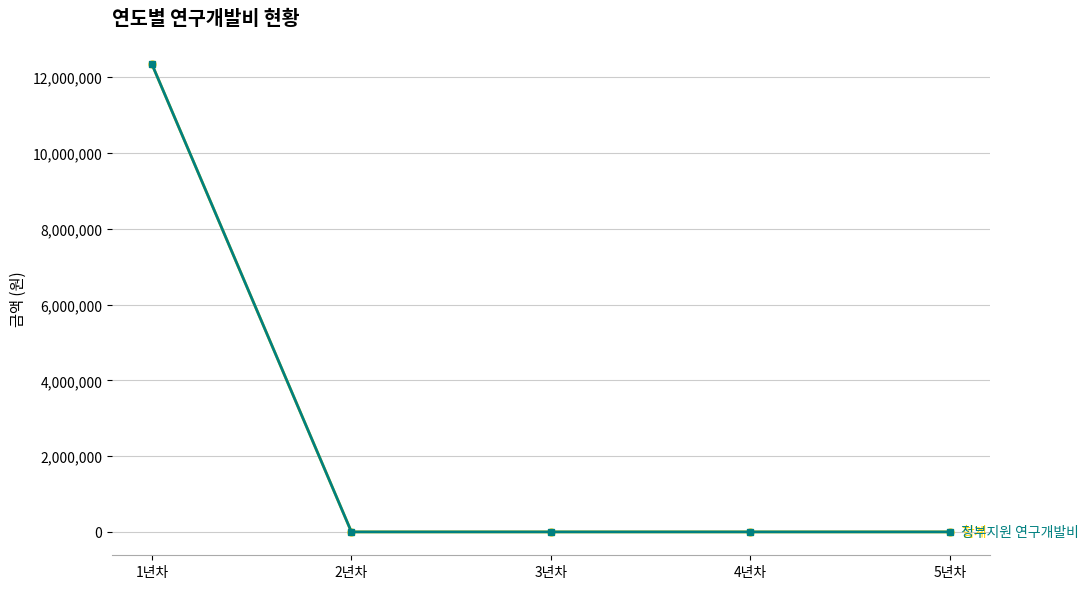

Does the chart have visible grid lines?

Yes